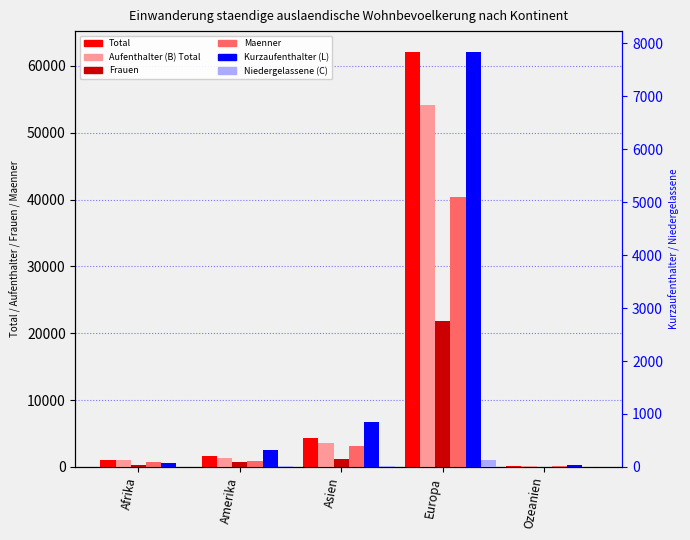

The Aufenthalter (B) Total series shows 3529 at Asien. True or false?

True